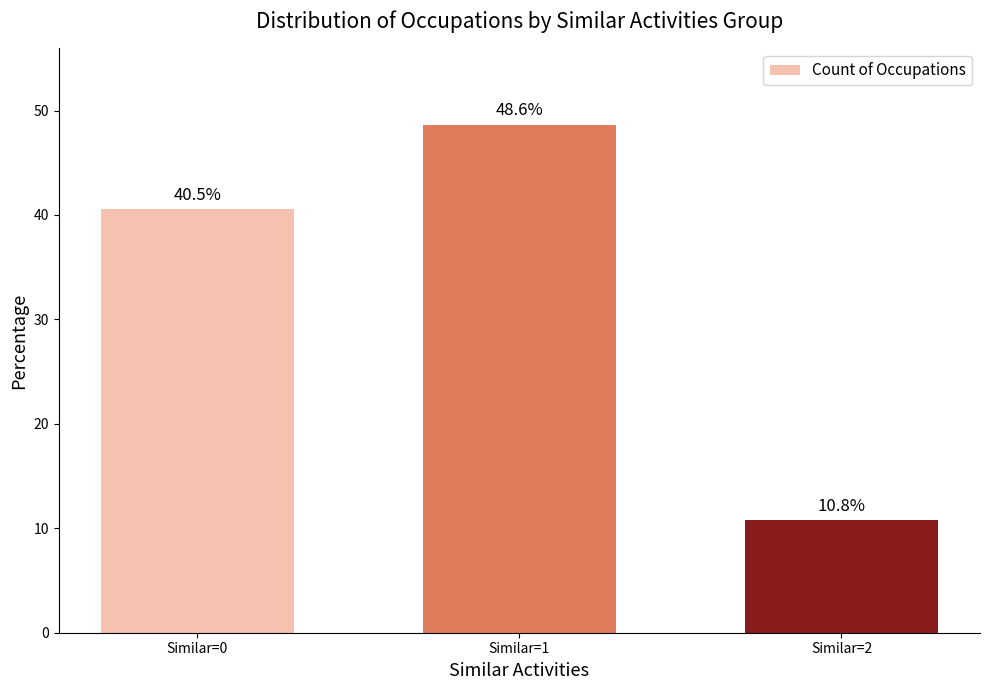

Which category has the lowest value across all series?

Similar=2